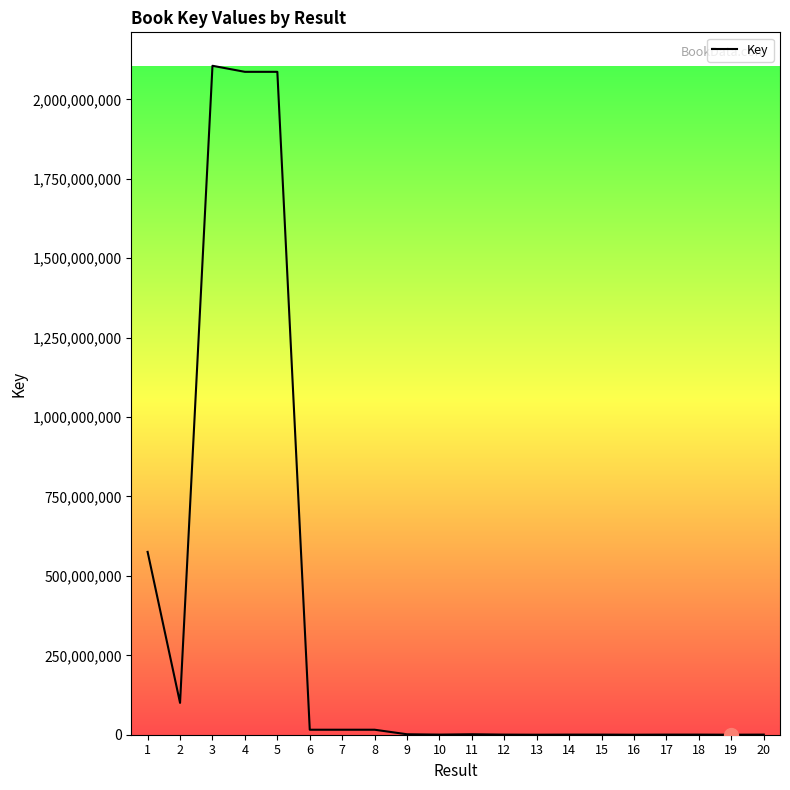

What is the greatest value displayed?

2105722433